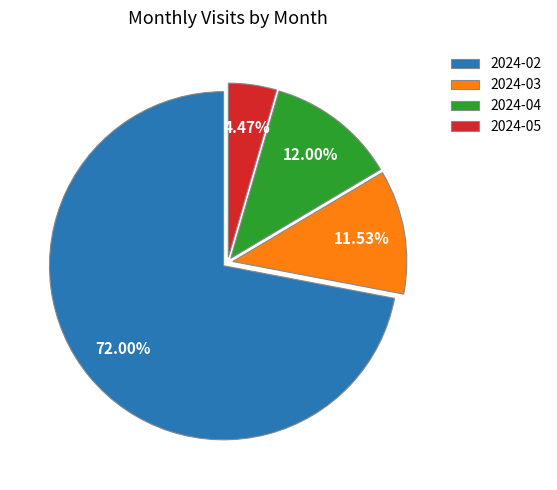

Is there a majority slice in this chart?

Yes